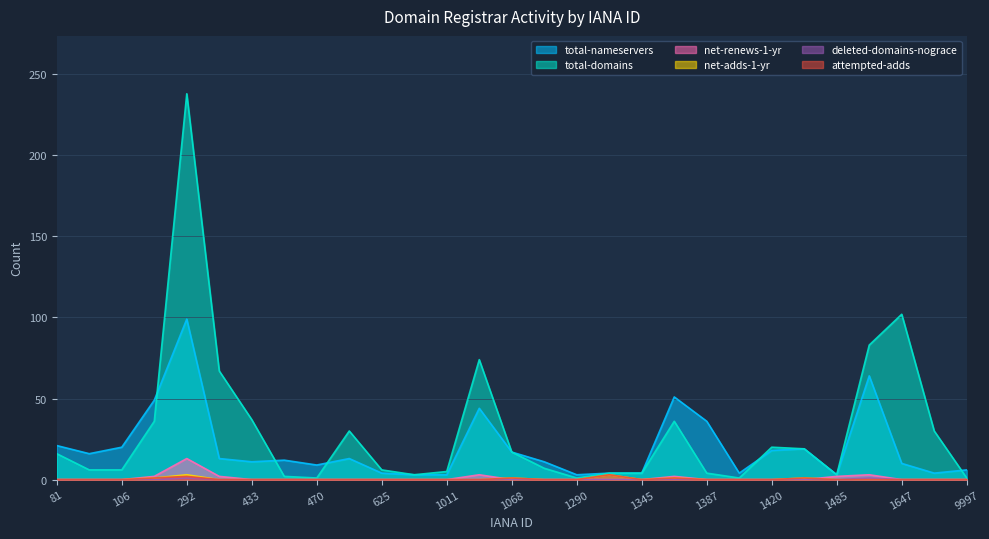

What is the difference between the maximum and minimum values in the total-nameservers series?

96